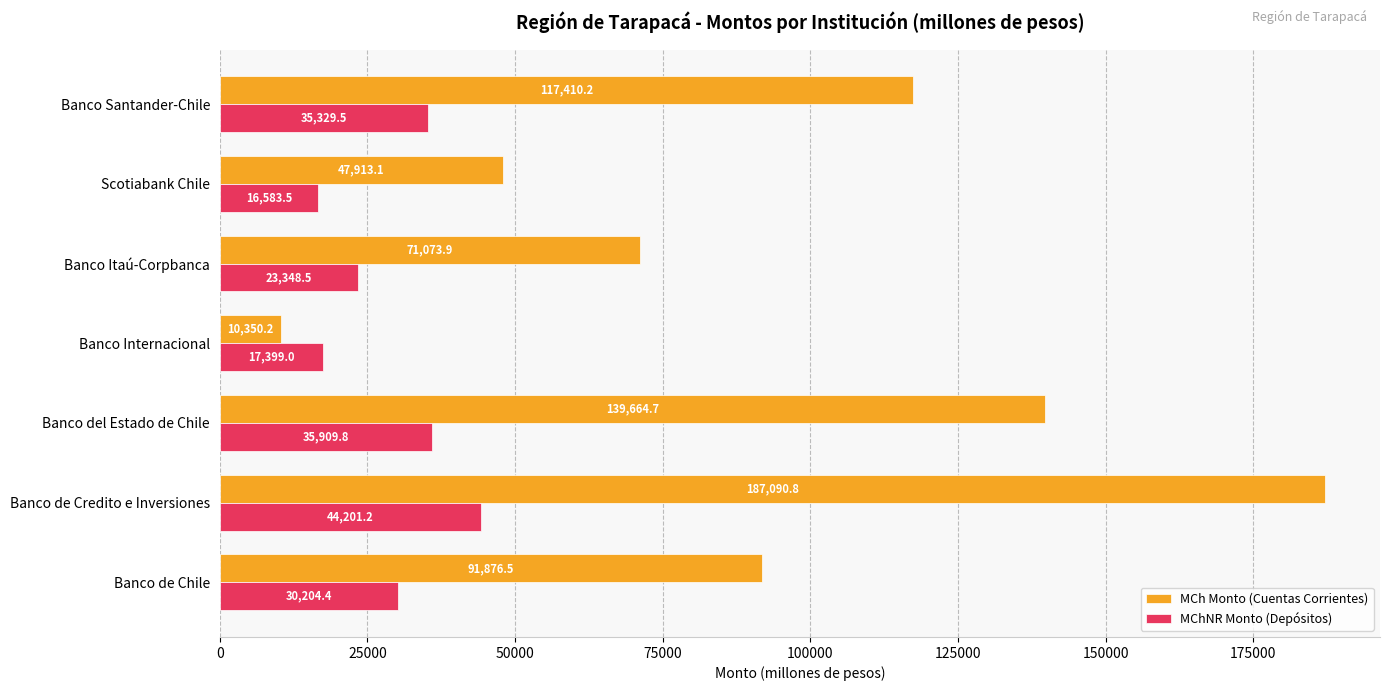

Which series has the widest spread of values?

MCh Monto (Cuentas Corrientes)